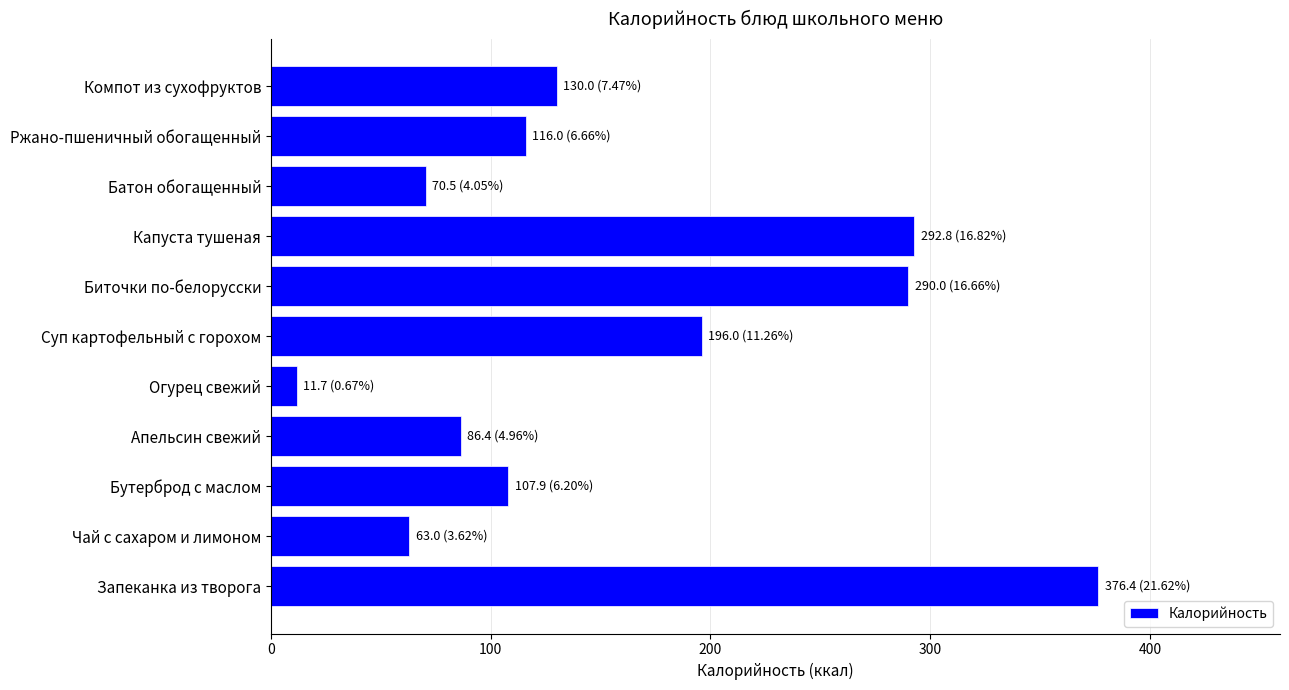

What is the average value?

158.2